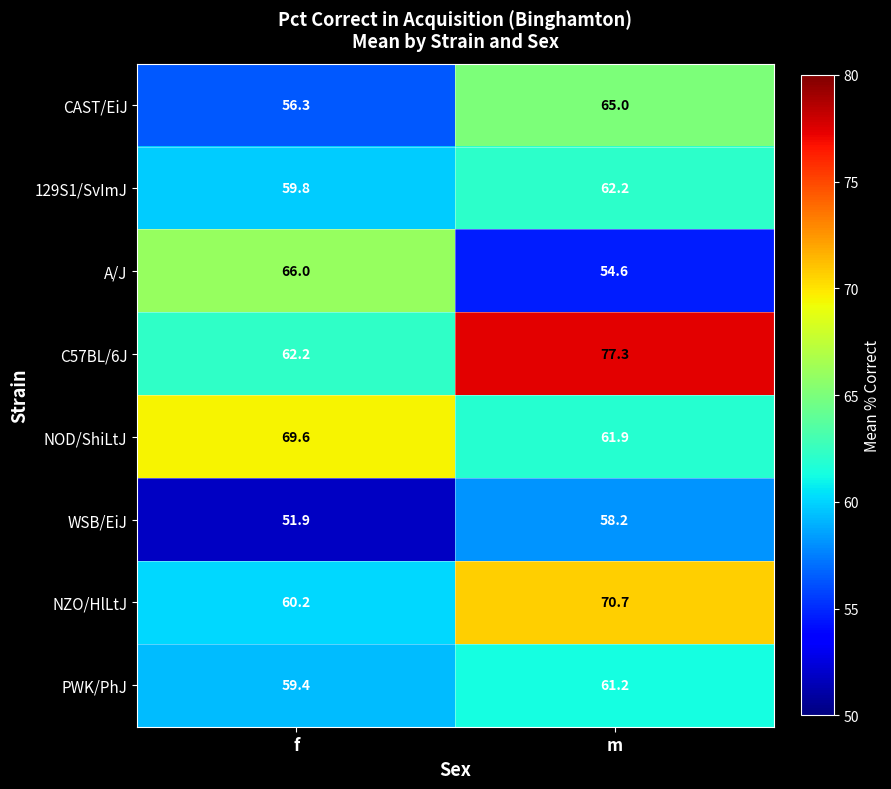

What is the spread (max minus min) of values at m?

22.7